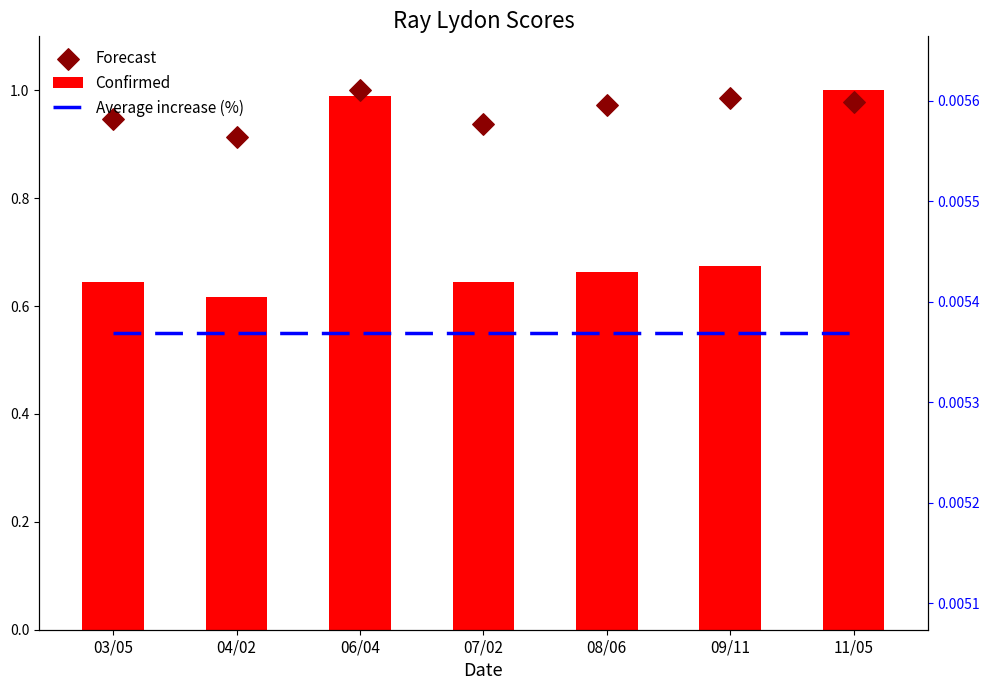

Is the value of Forecast at 04/02 greater than the value of Average increase (%) at 09/11?

Yes